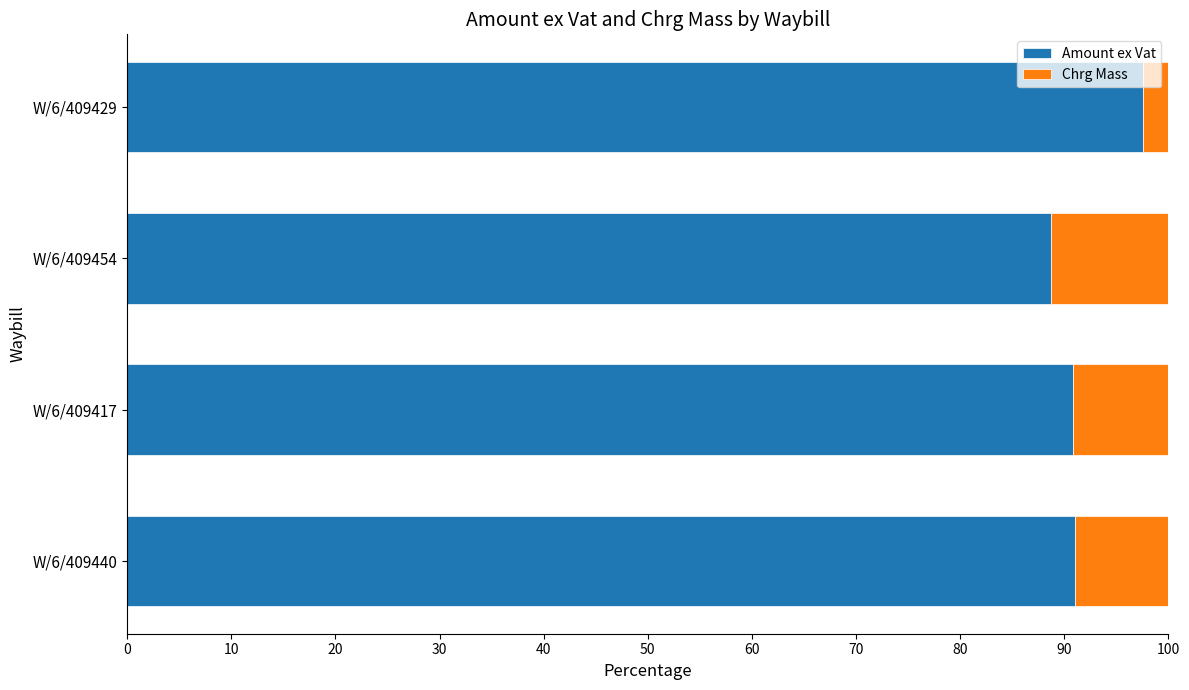

Is it true that Amount ex Vat equals 127.1 at W/6/409454?

False